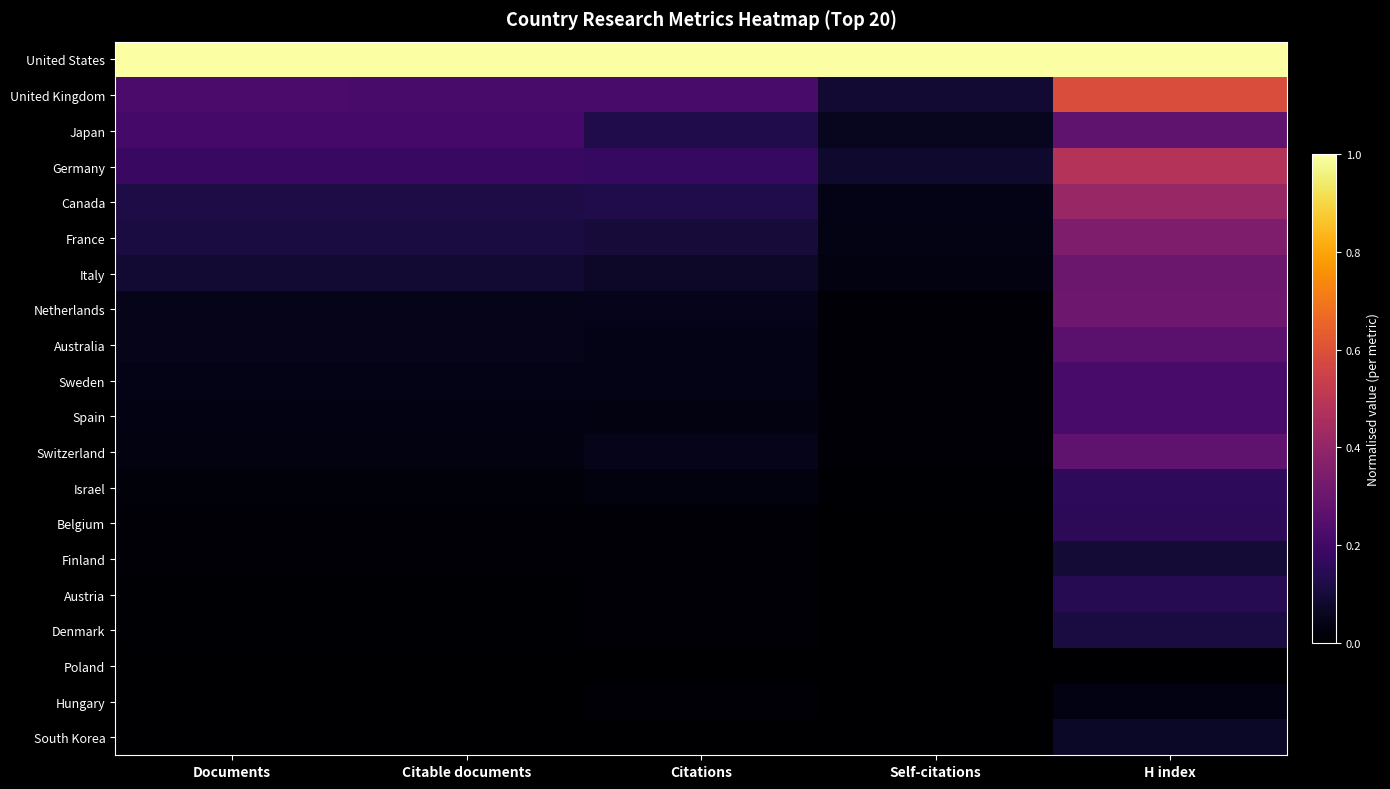

What is the spread (max minus min) of values at H index?

1.0